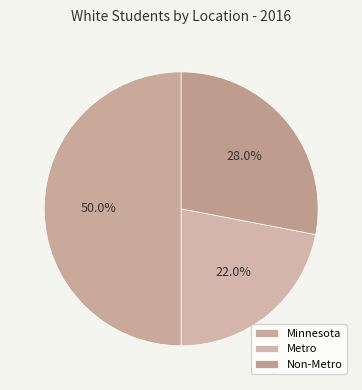

How many slices are in this pie chart?

3